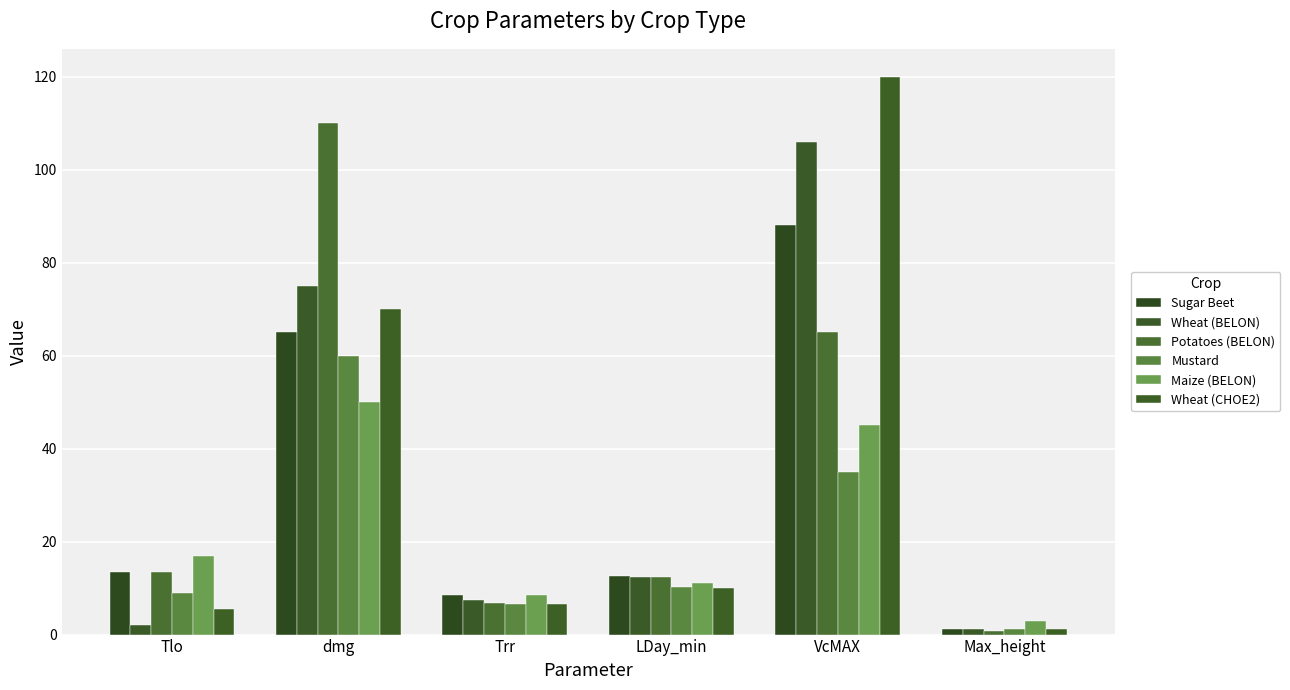

What is the sum of the Wheat (BELON) values at Tlo and Trr?

9.5